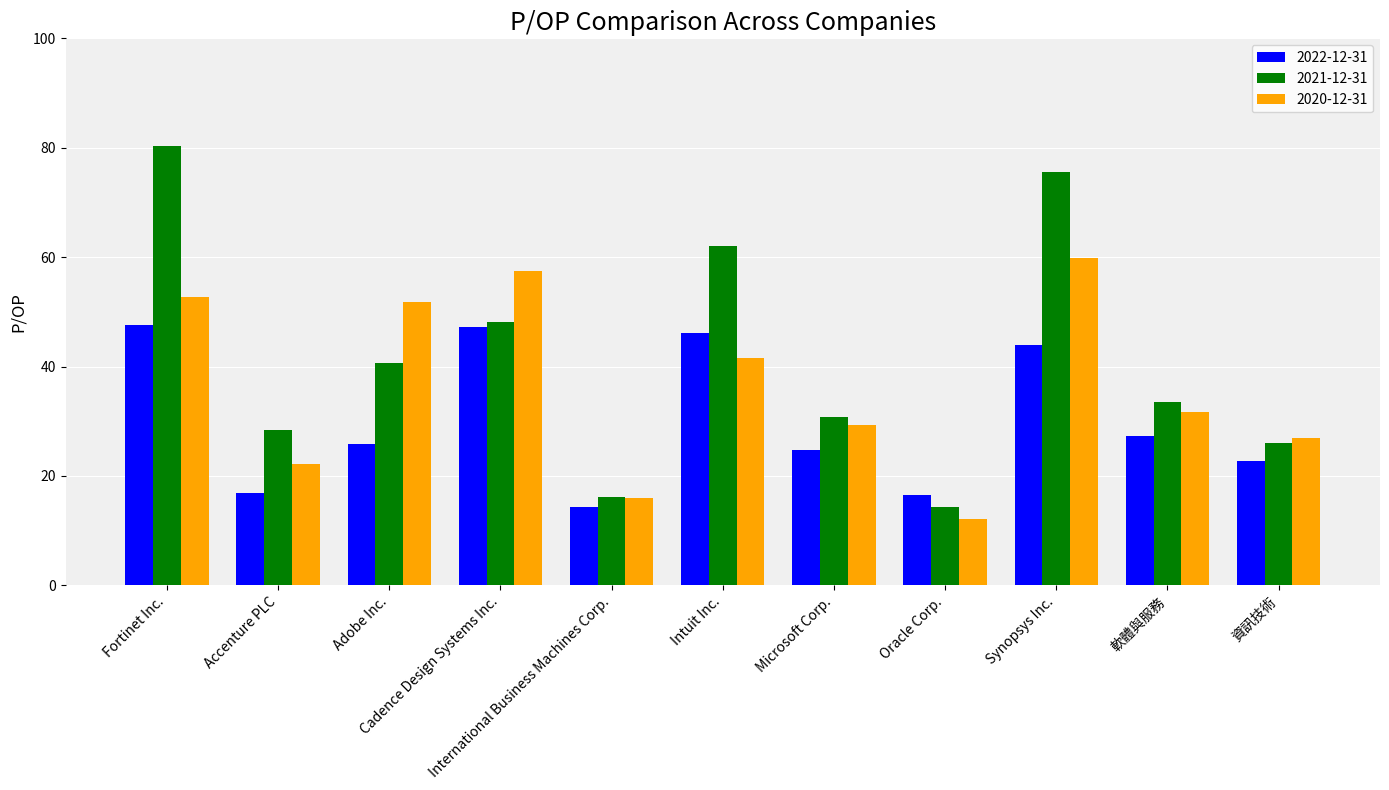

What are all the series names shown in the legend?

2022-12-31, 2021-12-31, 2020-12-31